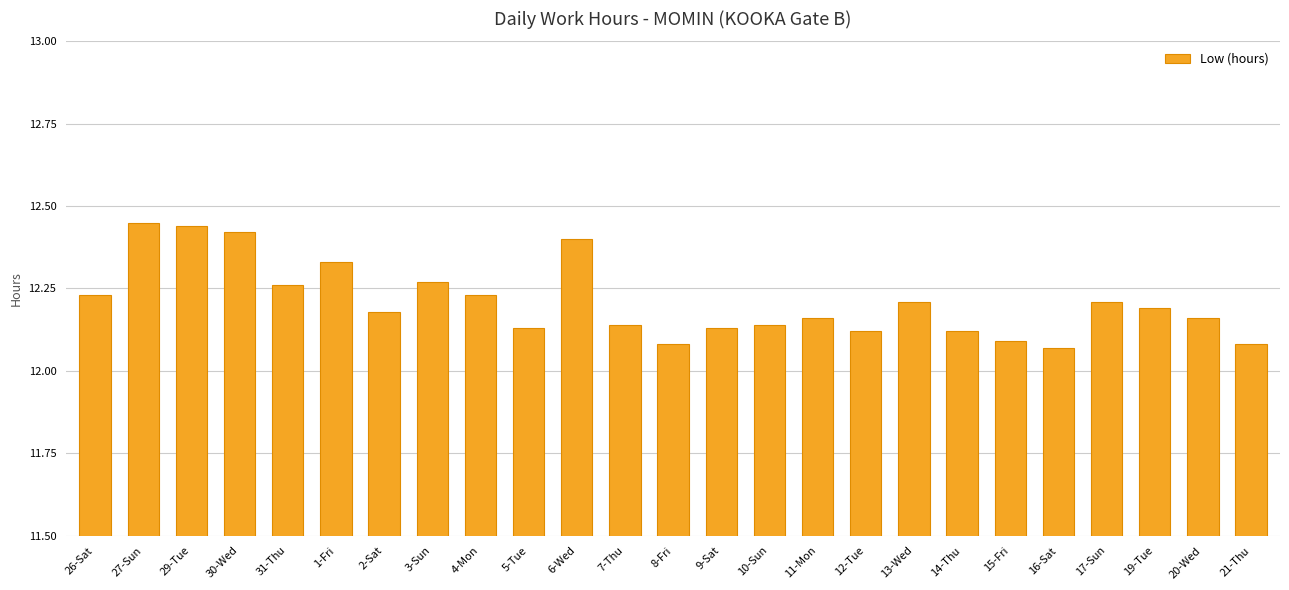

Is it true that the value at 15-Fri is 12.1?

True